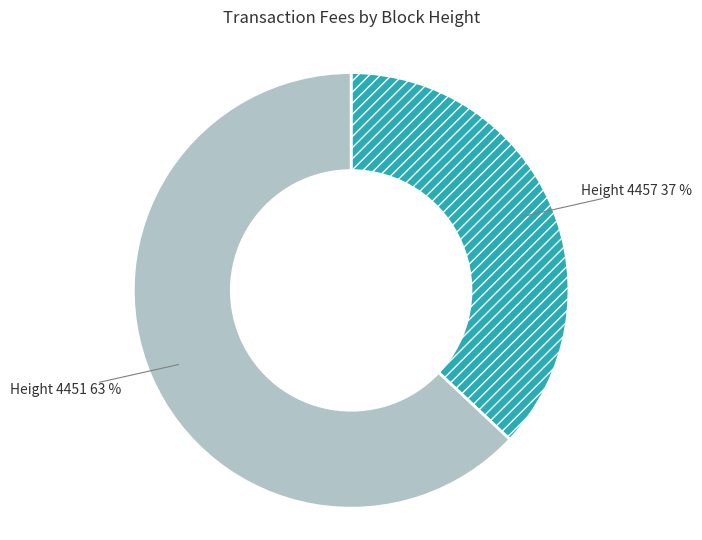

Do Height 4451 and Height 4457 together represent more than half of the pie?

Yes